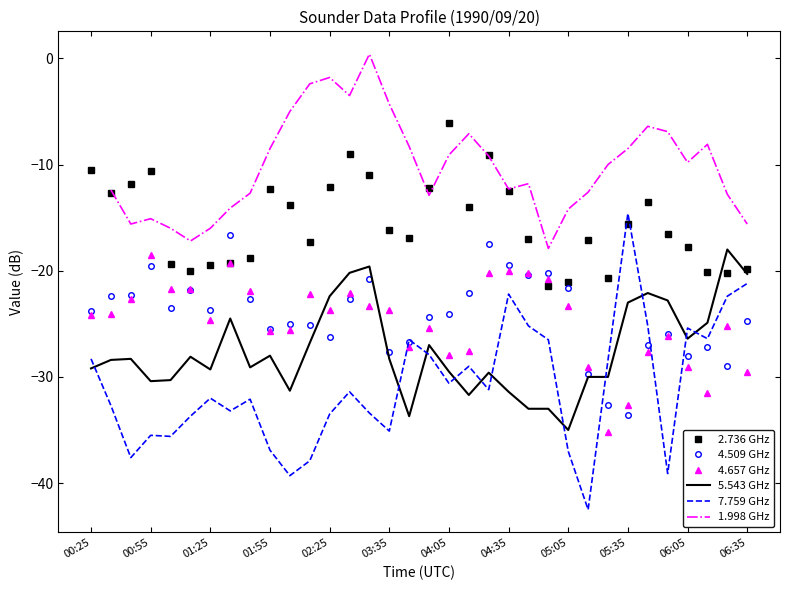

What is the maximum value for 4.509 GHz?

-16.6